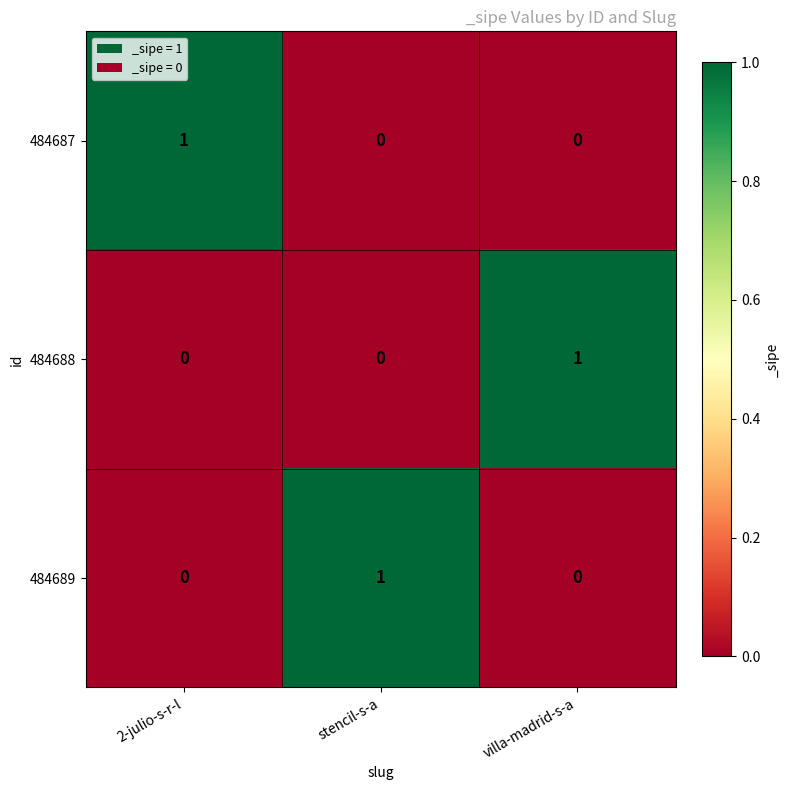

What is the total value across all series at stencil-s-a?

1